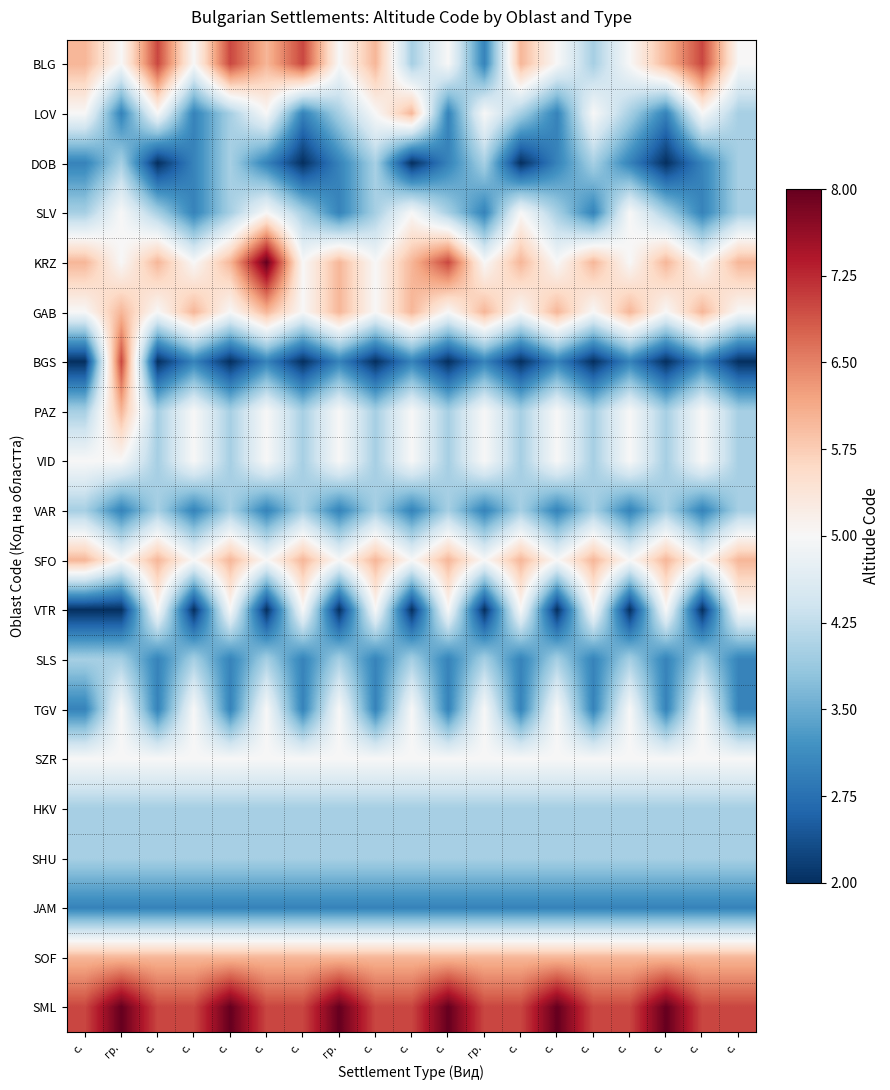

Reading left to right, transcribe all the data shown in this chart.

BLG: с.=1	гр.=0	с.=2	с.=0	с.=2	с.=1	с.=2	гр.=0	с.=1	с.=-1	с.=0	гр.=-2	с.=1	с.=0	с.=-1	с.=0	с.=1	с.=2	с.=0
LOV: с.=0	гр.=-2	с.=0	с.=-2	с.=-1	с.=0	с.=-2	гр.=-1	с.=0	с.=1	с.=-2	гр.=0	с.=-1	с.=-2	с.=0	с.=-1	с.=-2	с.=0	с.=-1
DOB: с.=-2	гр.=-1	с.=-3	с.=-2	с.=-1	с.=-2	с.=-3	гр.=-2	с.=-1	с.=-3	с.=-2	гр.=-1	с.=-3	с.=-2	с.=-1	с.=-2	с.=-3	с.=-2	с.=-1
SLV: с.=-1	гр.=0	с.=-1	с.=-2	с.=-1	с.=0	с.=-1	гр.=-2	с.=-1	с.=0	с.=-1	гр.=-2	с.=0	с.=-1	с.=-2	с.=0	с.=-1	с.=-2	с.=-1
KRZ: с.=1	гр.=0	с.=1	с.=0	с.=1	с.=3	с.=0	гр.=1	с.=0	с.=1	с.=2	гр.=0	с.=1	с.=0	с.=1	с.=0	с.=1	с.=0	с.=1
GAB: с.=0	гр.=1	с.=0	с.=1	с.=0	с.=1	с.=0	гр.=1	с.=0	с.=1	с.=0	гр.=1	с.=0	с.=1	с.=0	с.=1	с.=0	с.=1	с.=0
BGS: с.=-3	гр.=2	с.=-3	с.=-2	с.=-3	с.=-2	с.=-3	гр.=-2	с.=-3	с.=-2	с.=-3	гр.=-2	с.=-3	с.=-2	с.=-3	с.=-2	с.=-3	с.=-2	с.=-3
PAZ: с.=-1	гр.=1	с.=-1	с.=0	с.=-1	с.=0	с.=-1	гр.=0	с.=-1	с.=0	с.=-1	гр.=0	с.=-1	с.=0	с.=-1	с.=0	с.=-1	с.=0	с.=-1
VID: с.=0	гр.=0	с.=-1	с.=0	с.=-1	с.=0	с.=-1	гр.=0	с.=-1	с.=0	с.=-1	гр.=0	с.=-1	с.=0	с.=-1	с.=0	с.=-1	с.=0	с.=-1
VAR: с.=-1	гр.=-2	с.=-1	с.=-2	с.=-1	с.=-2	с.=-1	гр.=-2	с.=-1	с.=-2	с.=-1	гр.=-2	с.=-1	с.=-2	с.=-1	с.=-2	с.=-1	с.=-2	с.=-1
SFO: с.=1	гр.=0	с.=1	с.=0	с.=1	с.=0	с.=1	гр.=0	с.=1	с.=0	с.=1	гр.=0	с.=1	с.=0	с.=1	с.=0	с.=1	с.=0	с.=1
VTR: с.=-3	гр.=-3	с.=0	с.=-3	с.=0	с.=-3	с.=0	гр.=-3	с.=0	с.=-3	с.=0	гр.=-3	с.=0	с.=-3	с.=0	с.=-3	с.=0	с.=-3	с.=0
SLS: с.=-1	гр.=-1	с.=-2	с.=-1	с.=-2	с.=-1	с.=-2	гр.=-1	с.=-2	с.=-1	с.=-2	гр.=-1	с.=-2	с.=-1	с.=-2	с.=-1	с.=-2	с.=-1	с.=-2
TGV: с.=-2	гр.=0	с.=-2	с.=0	с.=-2	с.=0	с.=-2	гр.=0	с.=-2	с.=0	с.=-2	гр.=0	с.=-2	с.=0	с.=-2	с.=0	с.=-2	с.=0	с.=-2
SZR: с.=0	гр.=0	с.=0	с.=0	с.=0	с.=0	с.=0	гр.=0	с.=0	с.=0	с.=0	гр.=0	с.=0	с.=0	с.=0	с.=0	с.=0	с.=0	с.=0
HKV: с.=-1	гр.=-1	с.=-1	с.=-1	с.=-1	с.=-1	с.=-1	гр.=-1	с.=-1	с.=-1	с.=-1	гр.=-1	с.=-1	с.=-1	с.=-1	с.=-1	с.=-1	с.=-1	с.=-1
SHU: с.=-1	гр.=-1	с.=-1	с.=-1	с.=-1	с.=-1	с.=-1	гр.=-1	с.=-1	с.=-1	с.=-1	гр.=-1	с.=-1	с.=-1	с.=-1	с.=-1	с.=-1	с.=-1	с.=-1
JAM: с.=-2	гр.=-2	с.=-2	с.=-2	с.=-2	с.=-2	с.=-2	гр.=-2	с.=-2	с.=-2	с.=-2	гр.=-2	с.=-2	с.=-2	с.=-2	с.=-2	с.=-2	с.=-2	с.=-2
SOF: с.=1	гр.=1	с.=1	с.=1	с.=1	с.=1	с.=1	гр.=1	с.=1	с.=1	с.=1	гр.=1	с.=1	с.=1	с.=1	с.=1	с.=1	с.=1	с.=1
SML: с.=2	гр.=3	с.=2	с.=2	с.=3	с.=2	с.=2	гр.=3	с.=2	с.=2	с.=3	гр.=2	с.=2	с.=3	с.=2	с.=2	с.=3	с.=2	с.=2